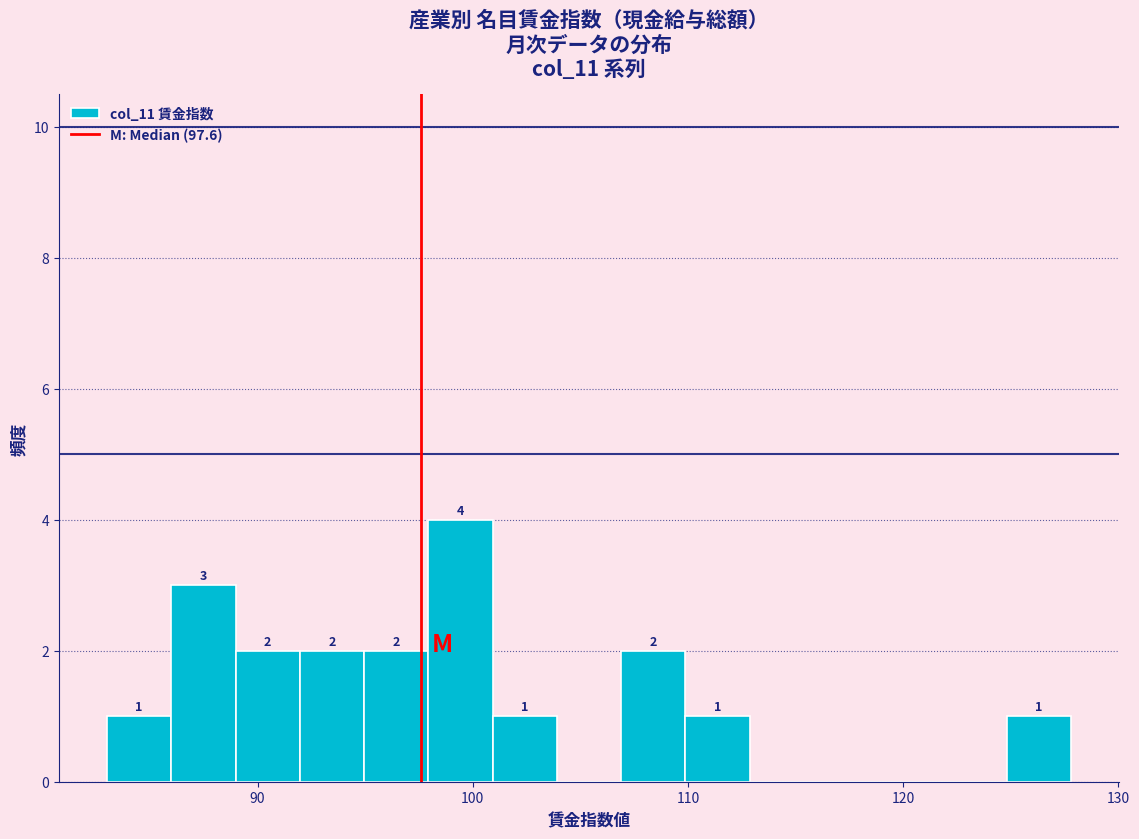

Read against the x-axis, roughly where is the centre of the tallest bar?

99